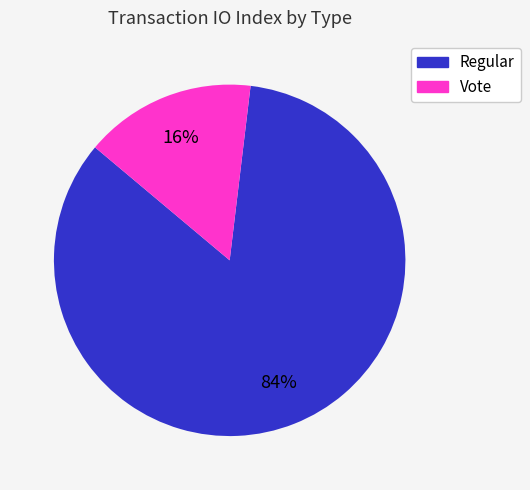

Which category has the smallest portion of the pie?

Vote